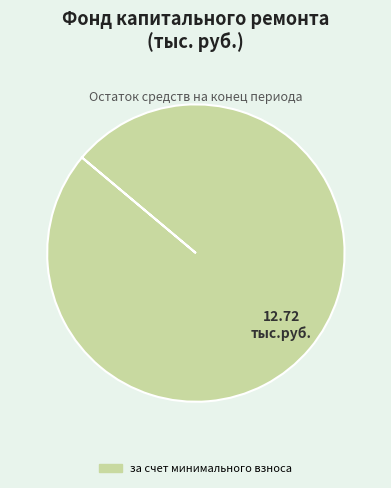

Does any single category account for the majority?

Yes